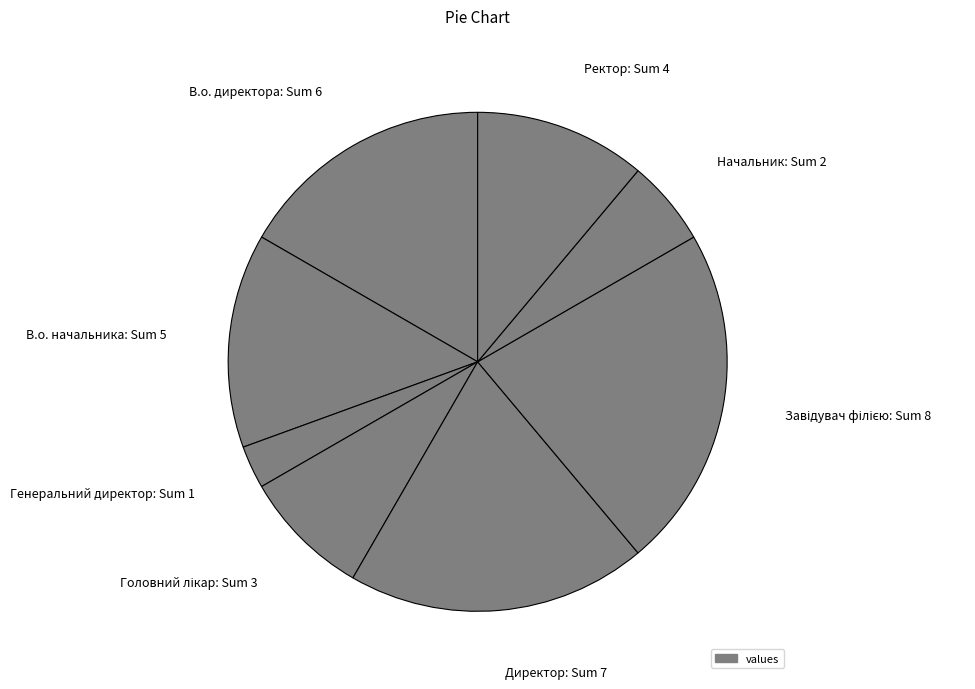

Between Ректор and Начальник, which is larger?

Ректор